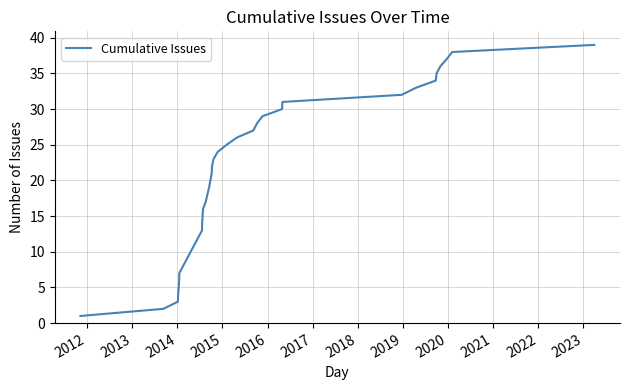

What is the maximum value shown in the chart?

39